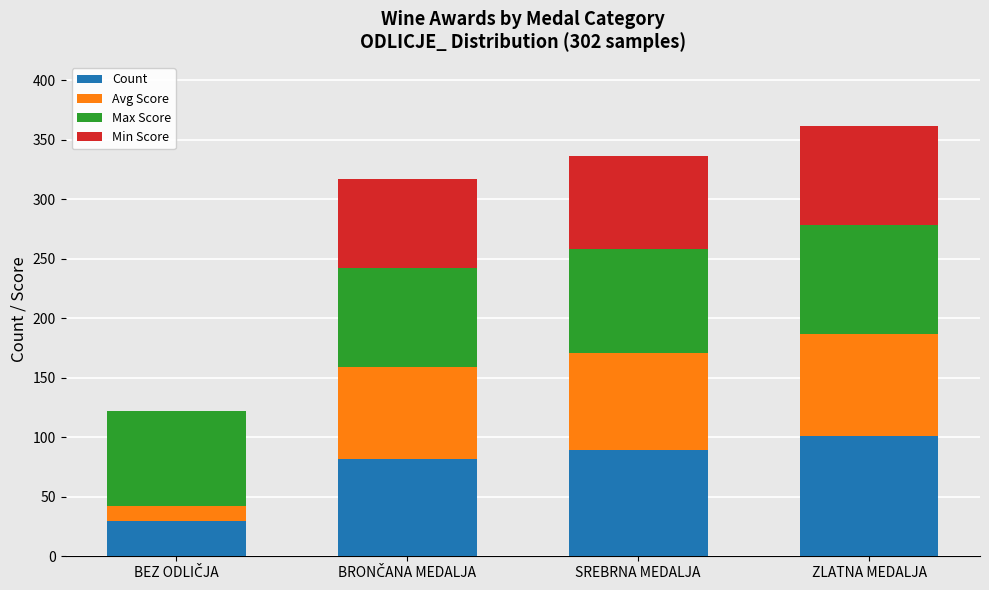

What is the highest value of the Count series?

101